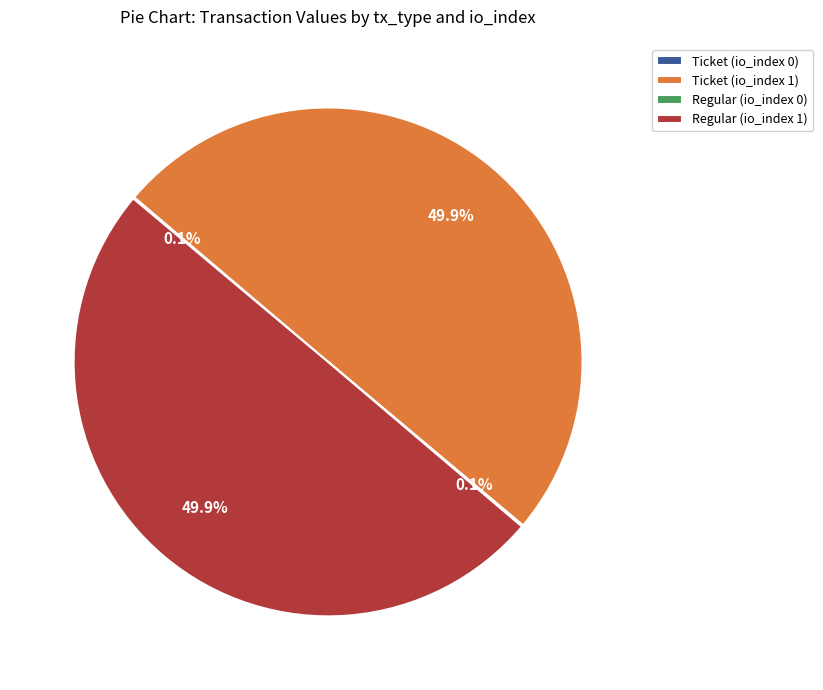

What portion of the pie excludes Ticket (io_index 1)?

50.1%